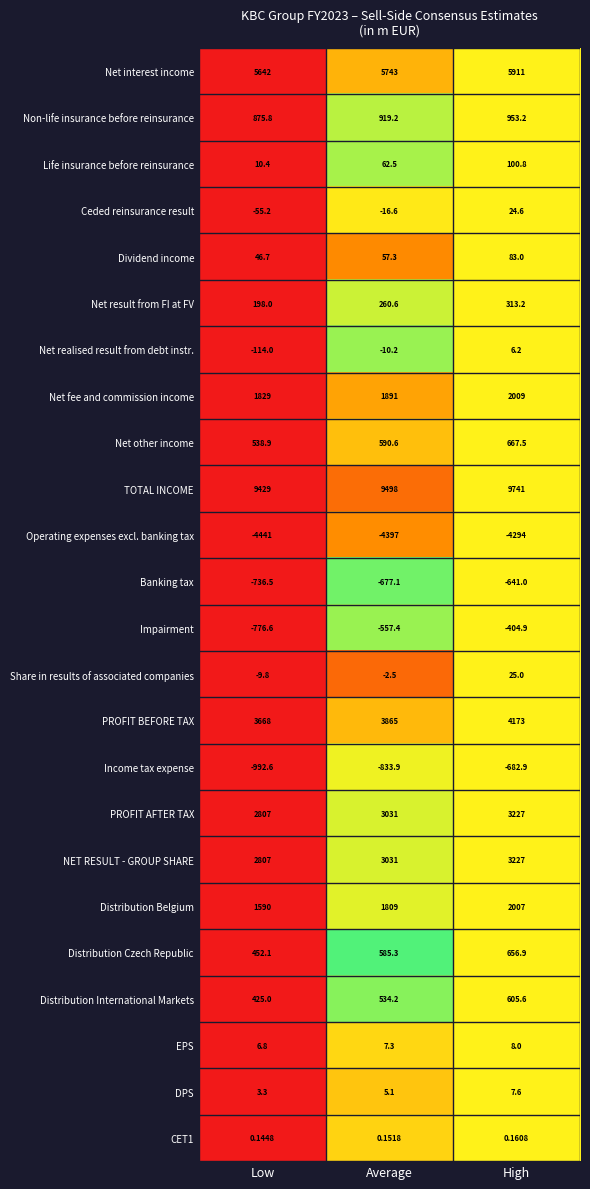

Is the value of Distribution International Markets at Average greater than the value of Ceded reinsurance result at Low?

Yes